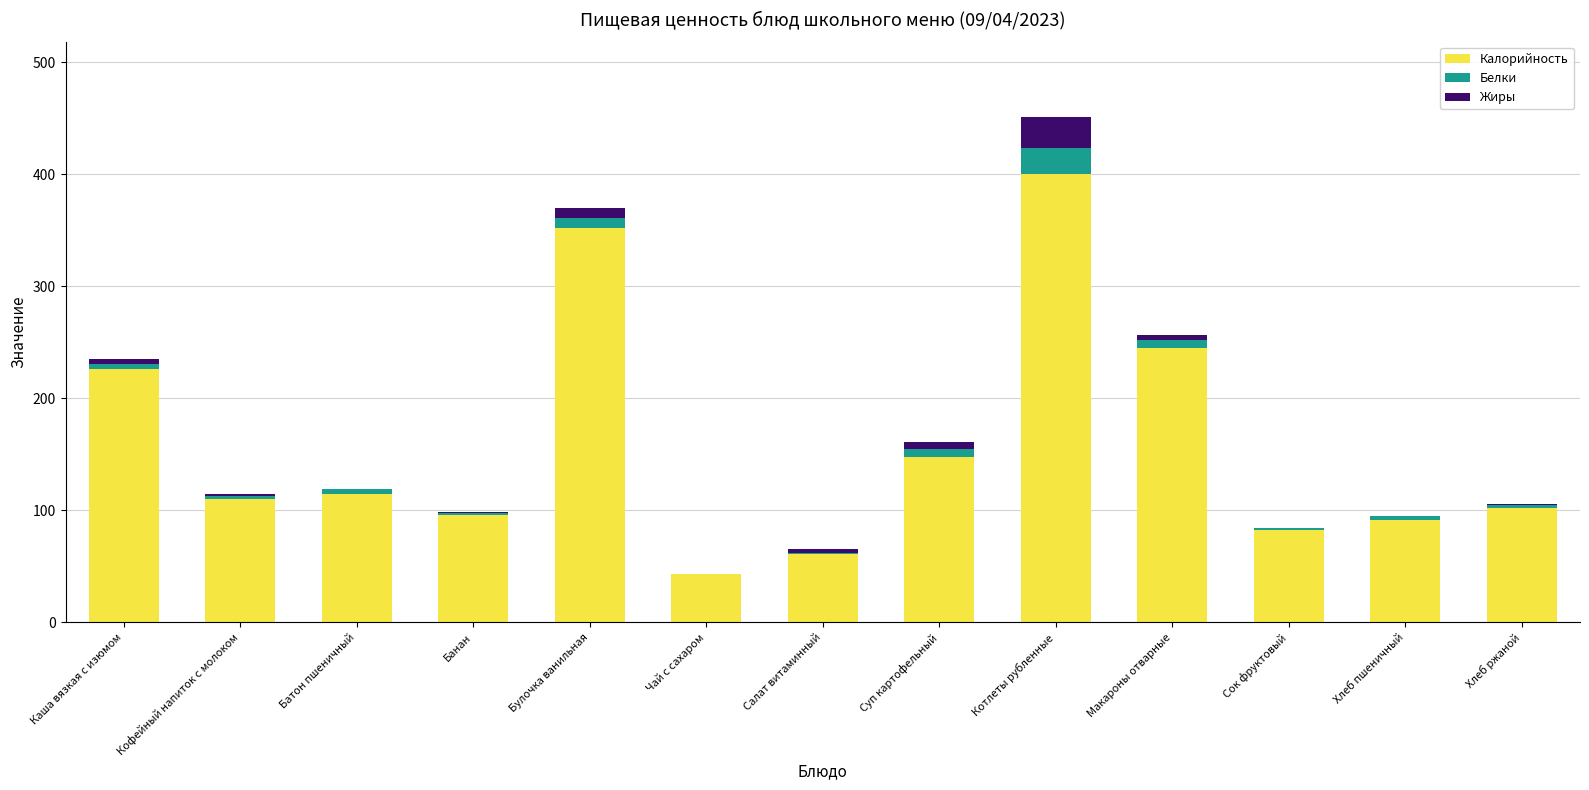

What is the sum of all Калорийность values?

2073.1